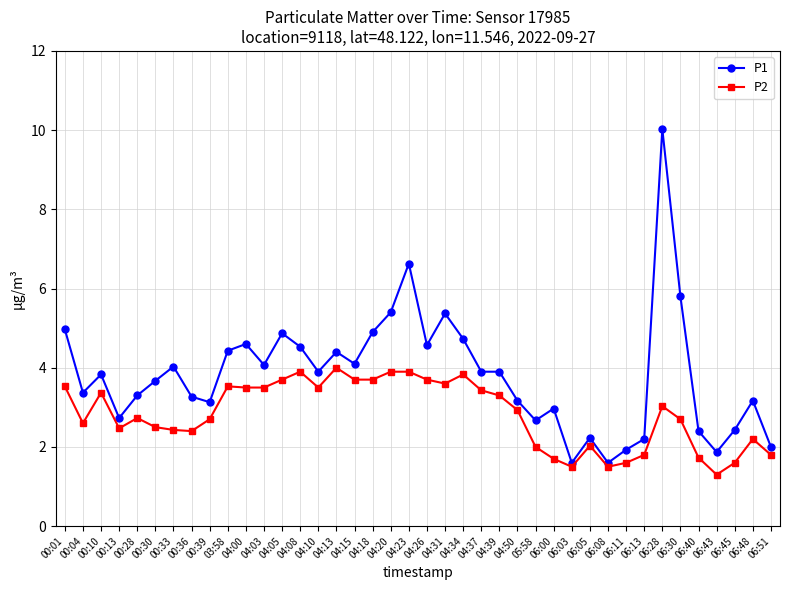

Is it true that P2 equals 5.2 at 04:26?

False